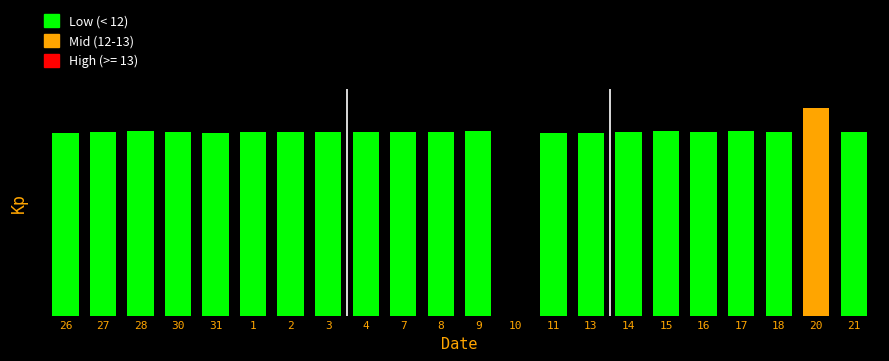

What is the value of the 19th bar from the left?

11.4